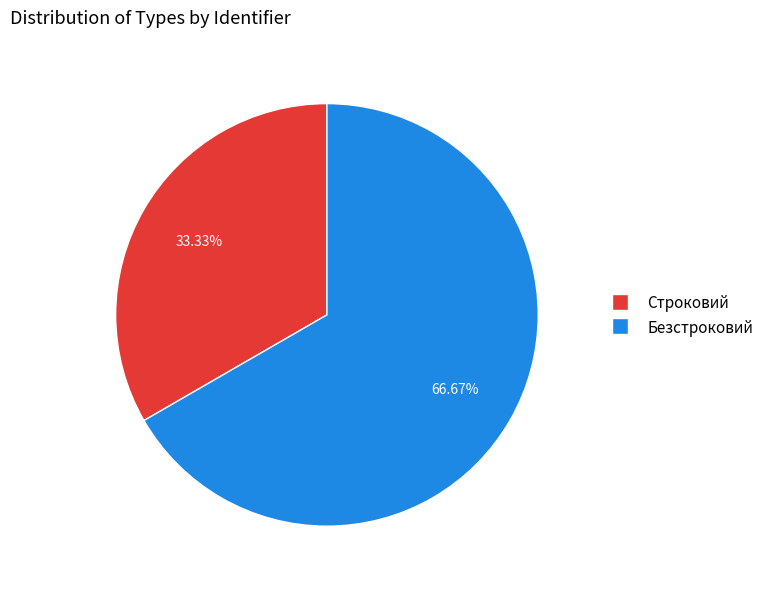

Does Безстроковий represent more than half of the total?

Yes